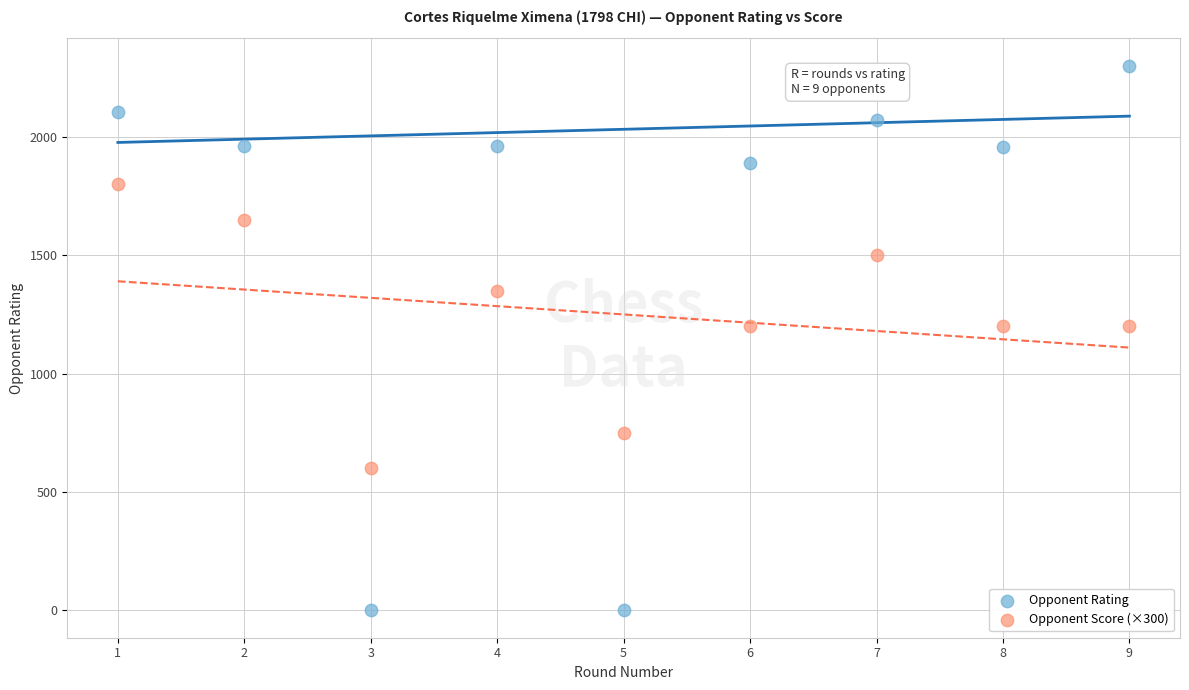

What is the X range (max minus min) for the scatter plot?

8